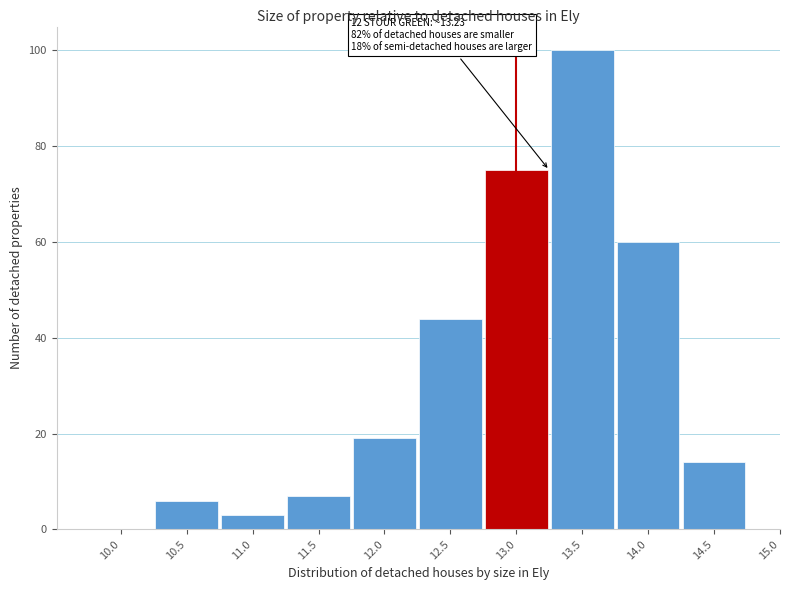

Reading left to right, what are all the values shown in this chart?

10.0=0	10.5=6	11.0=3	11.5=7	12.0=19	12.5=44	13.0=75	13.5=100	14.0=60	14.5=14